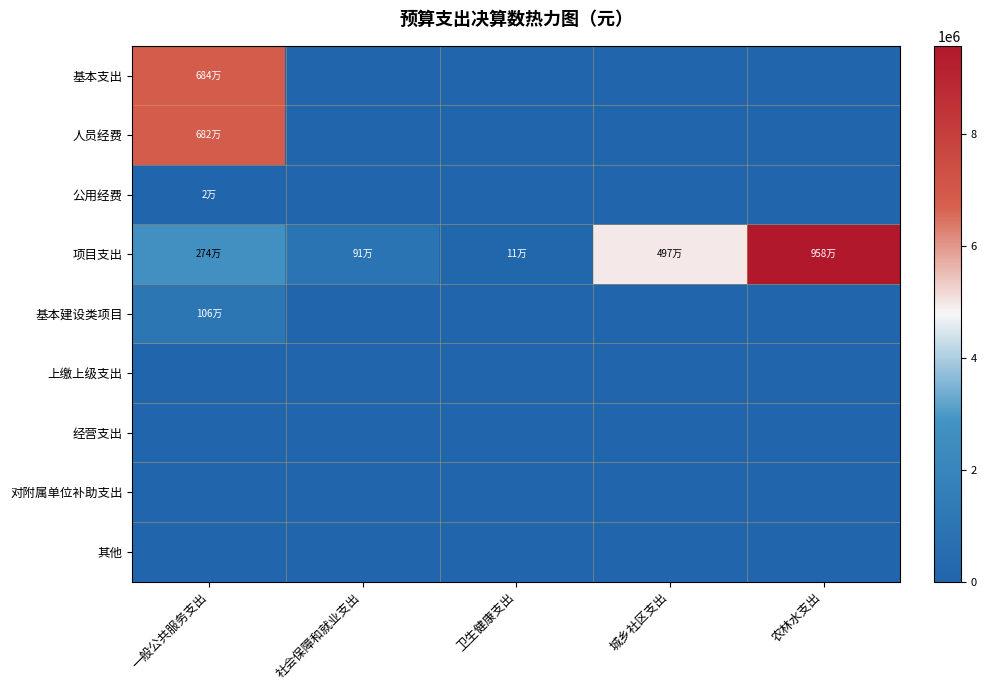

Which label corresponds to the largest value in the chart?

农林水支出